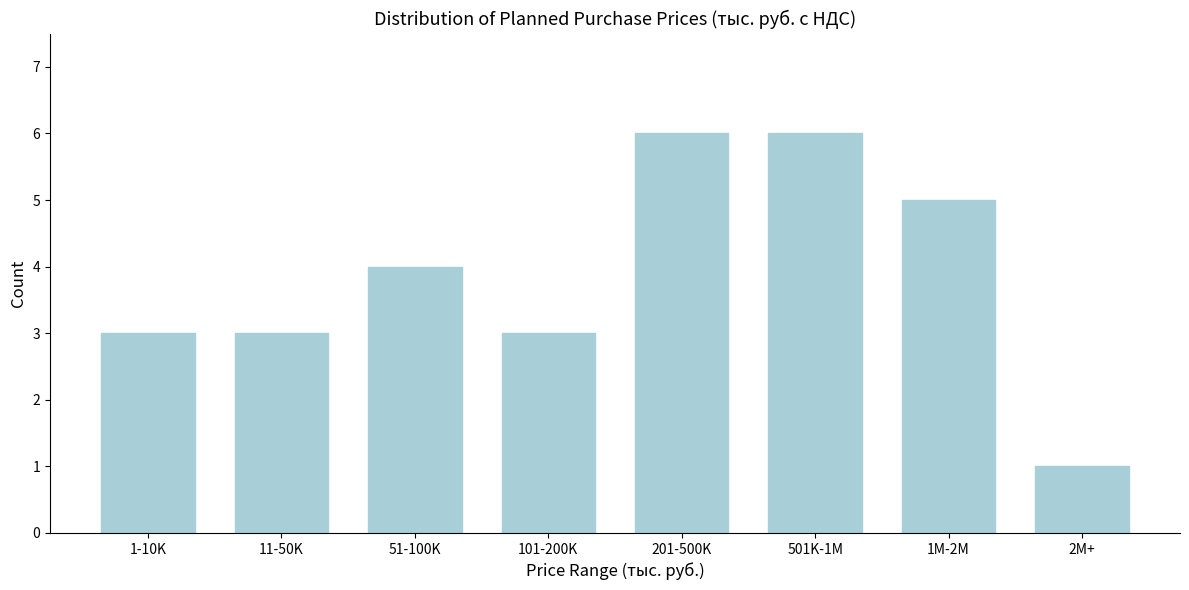

Reading right to left, transcribe all the data shown in this chart.

2M+=1	1M-2M=5	501K-1M=6	201-500K=6	101-200K=3	51-100K=4	11-50K=3	1-10K=3